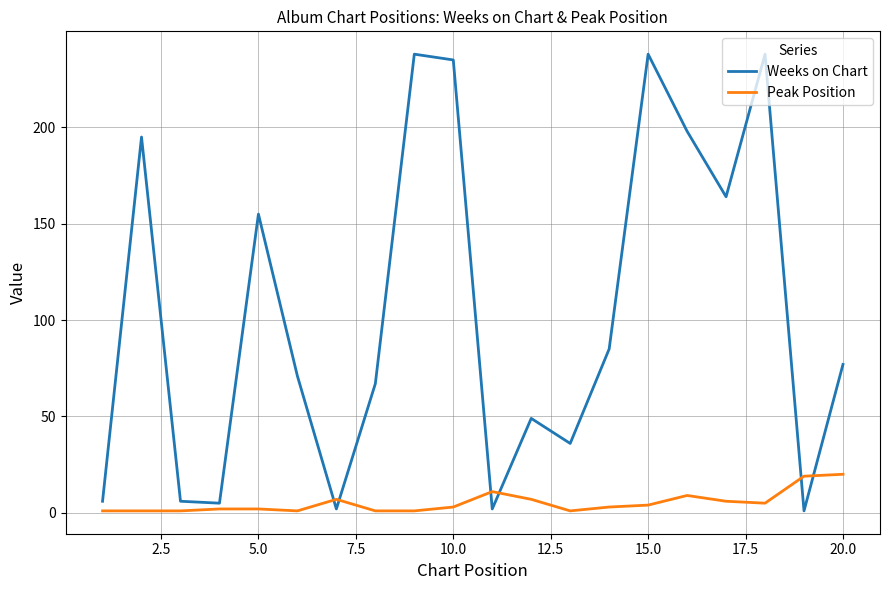

Does the chart display data point markers on the line(s)?

No